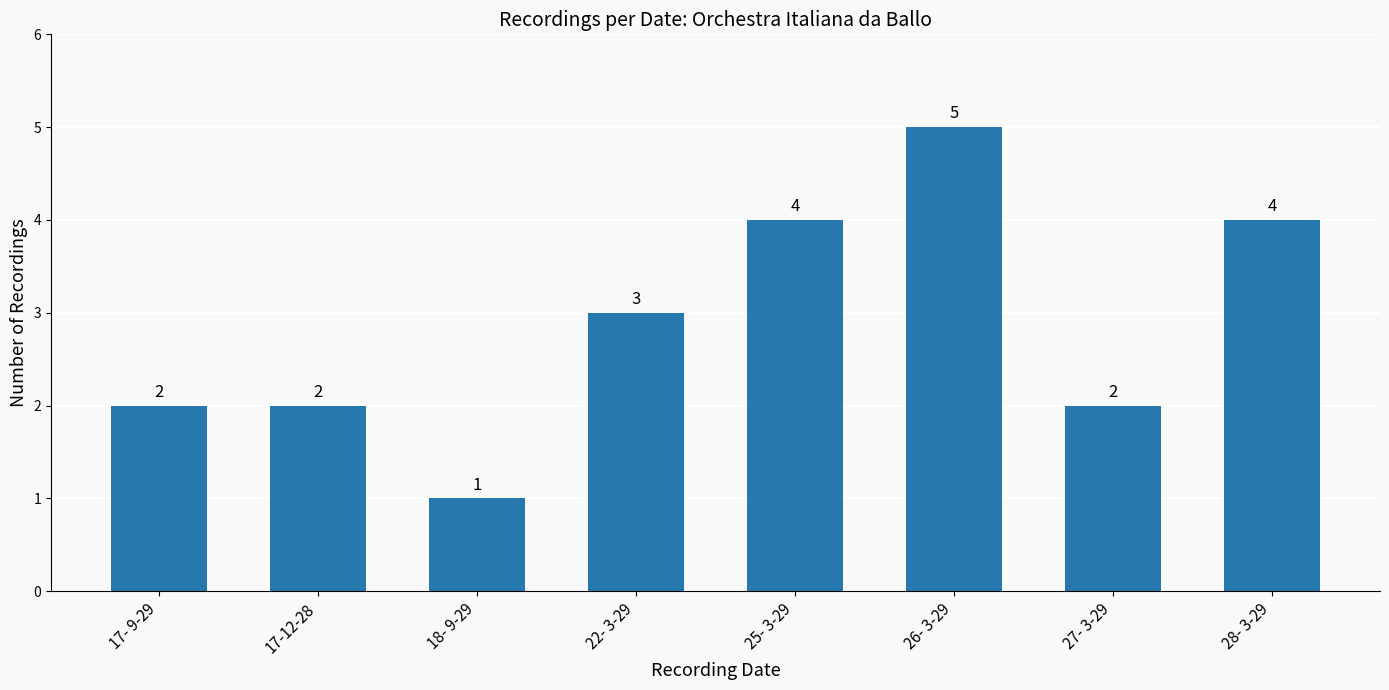

Read the value at 22- 3-29.

3